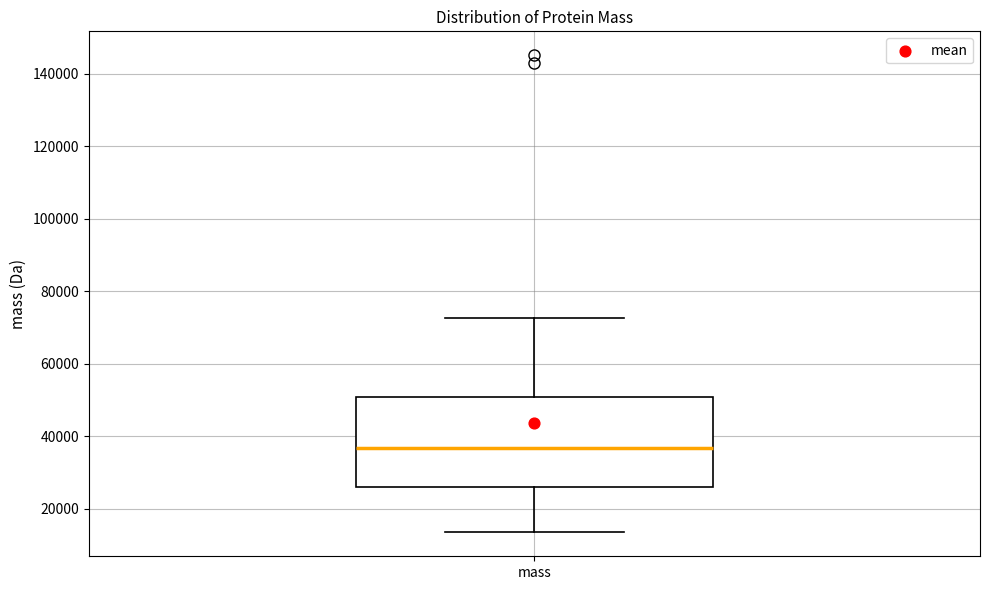

Where is the upper edge of the box for mass on the y-axis? The values are not printed on the chart, so give them approximately, as read against the axis.

50000